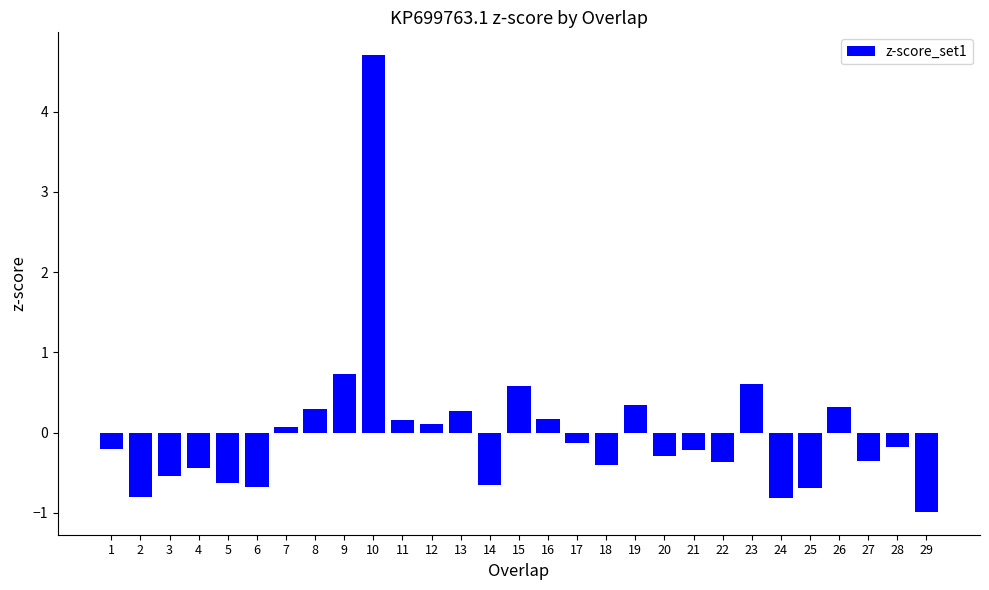

Which has a higher value, 28 or 14?

28